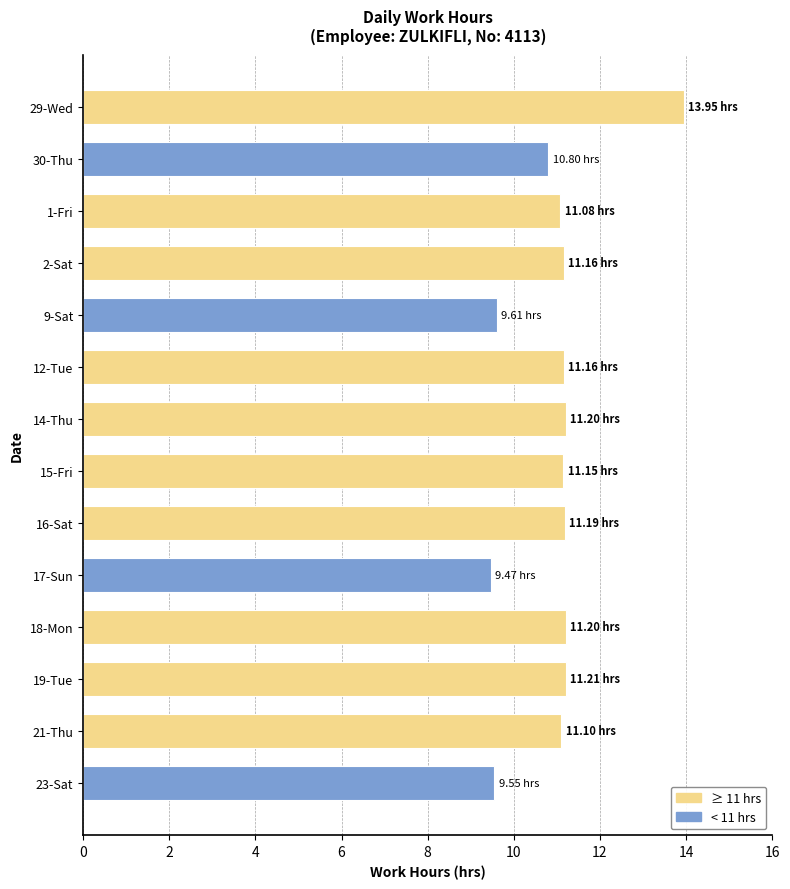

Count the number of categories in the chart.

14